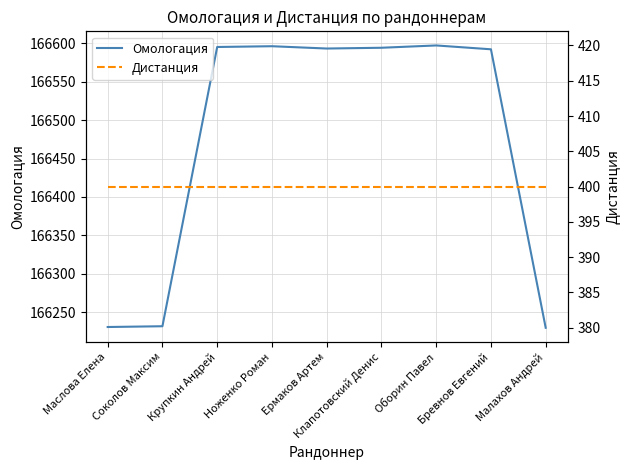

At which category is the sum across all series the highest?

Оборин Павел